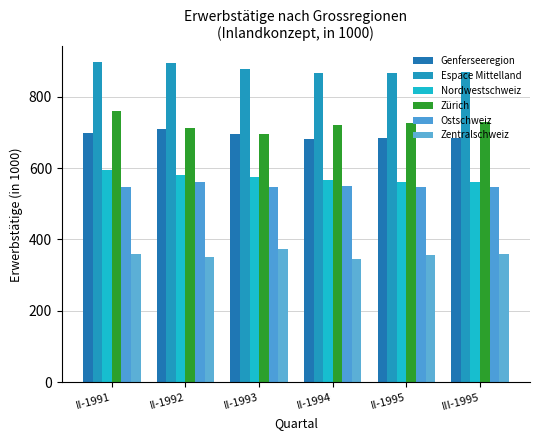

Reading right to left, what are all the values shown in this chart?

Genferseeregion: 684.2	684.8	681.8	696.1	709.2	699.5
Espace Mittelland: 870.2	867.4	866.1	877.3	894.5	896.5
Nordwestschweiz: 560.2	561.0	565.9	573.9	581.8	596.0
Zürich: 728.0	727.2	721.5	695.6	713.5	759.3
Ostschweiz: 548.4	546.2	551.0	546.9	560.0	546.9
Zentralschweiz: 358.2	357.6	344.8	373.6	350.2	359.8